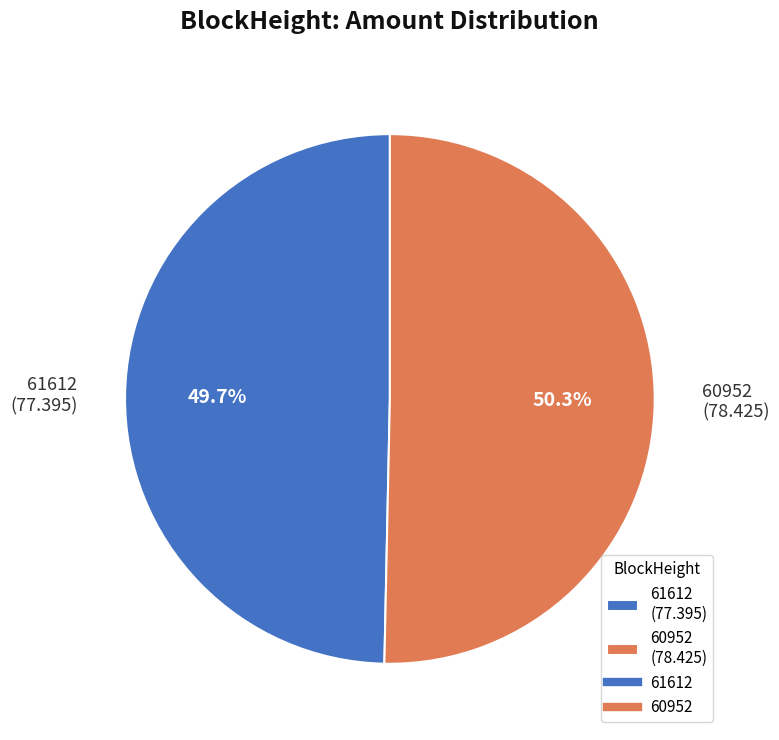

Does any single category account for the majority?

Yes